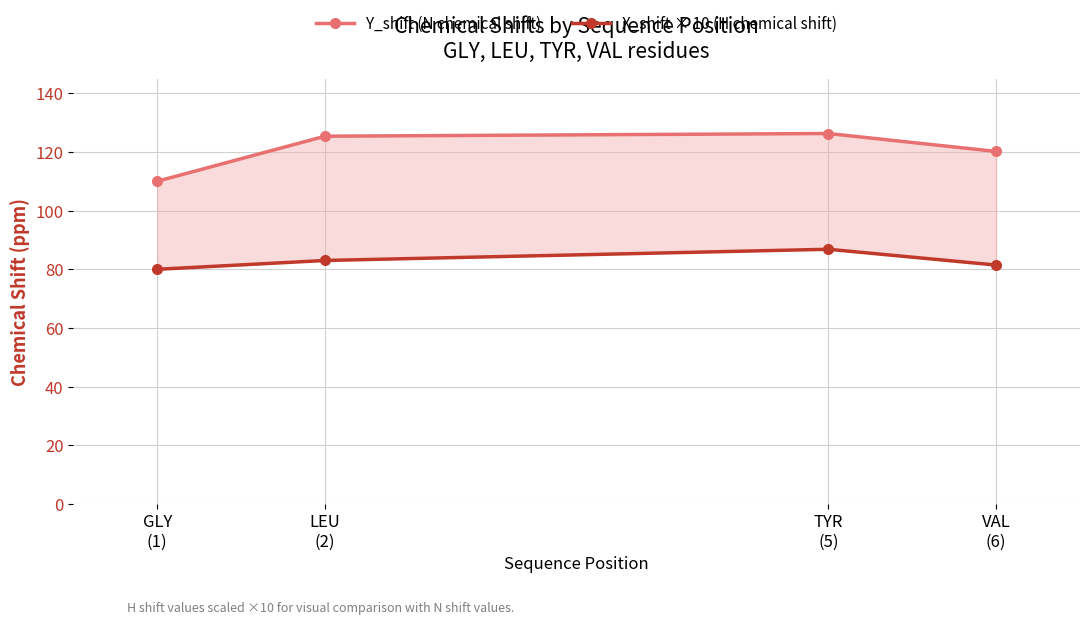

Where is X_shift × 10 (H chemical shift) nearest to the value 83?

LEU
(2)